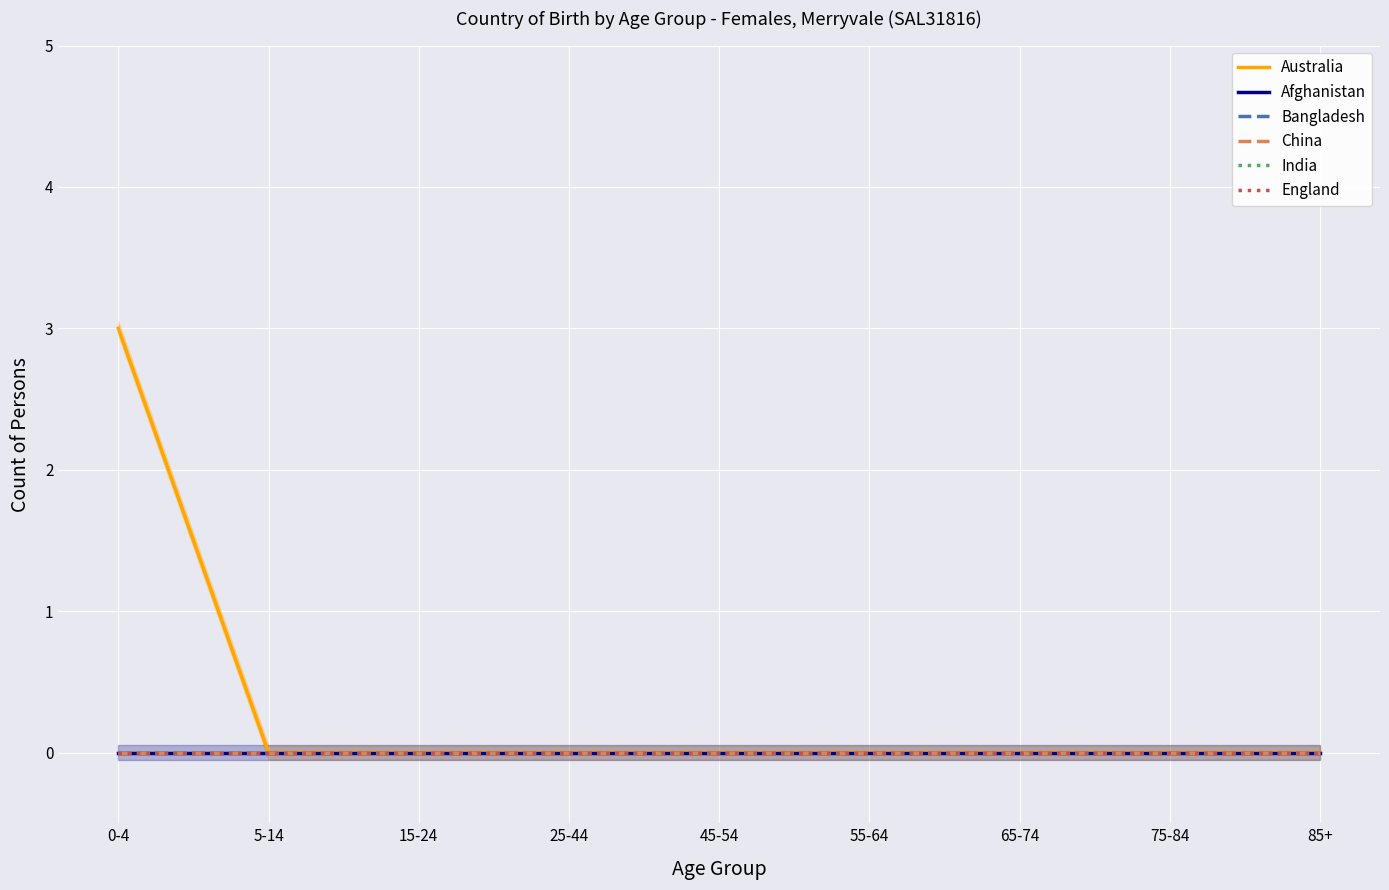

How many distinct data groups are displayed?

6